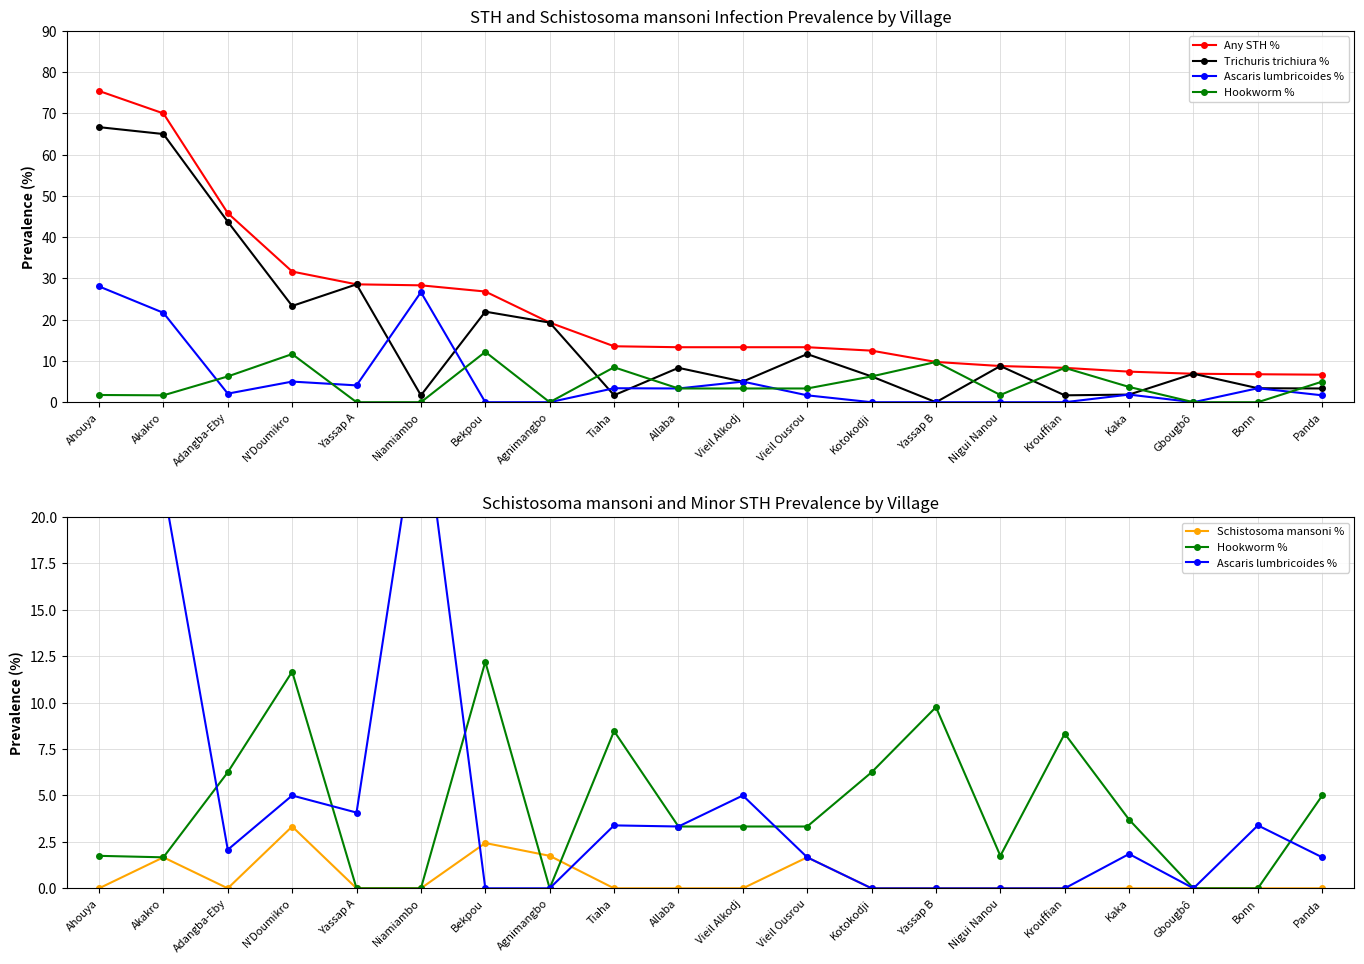

The value of Any STH % at Yassap B is 6.3. True or false?

False